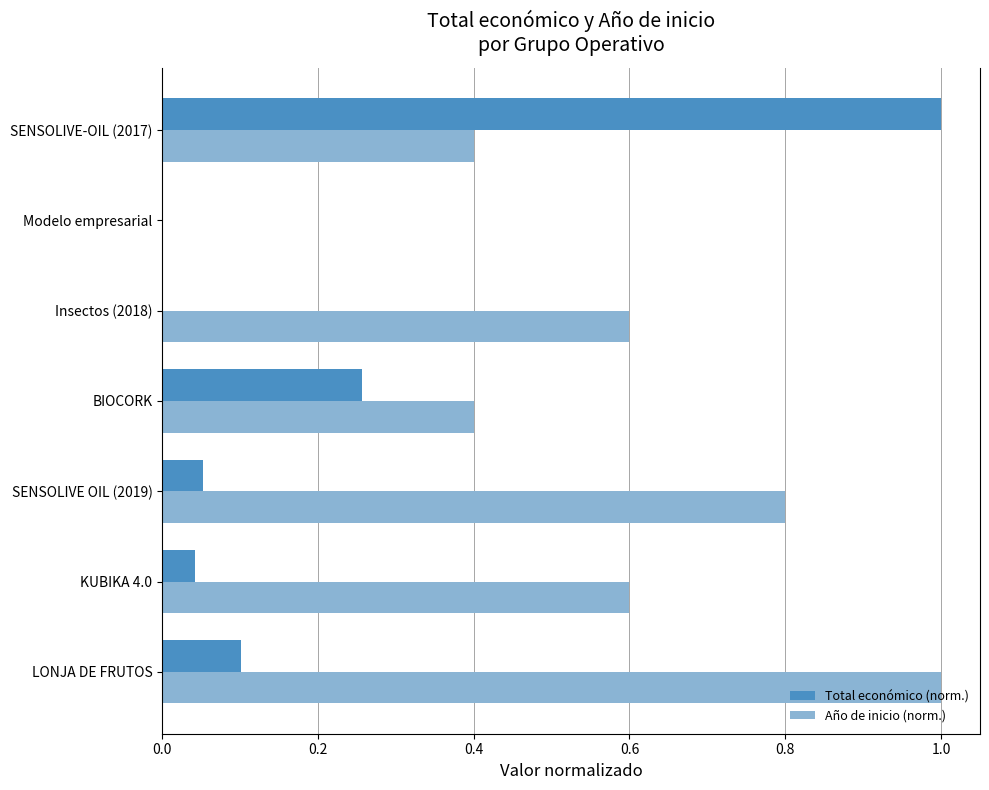

What is the total value across all series at BIOCORK?

0.7